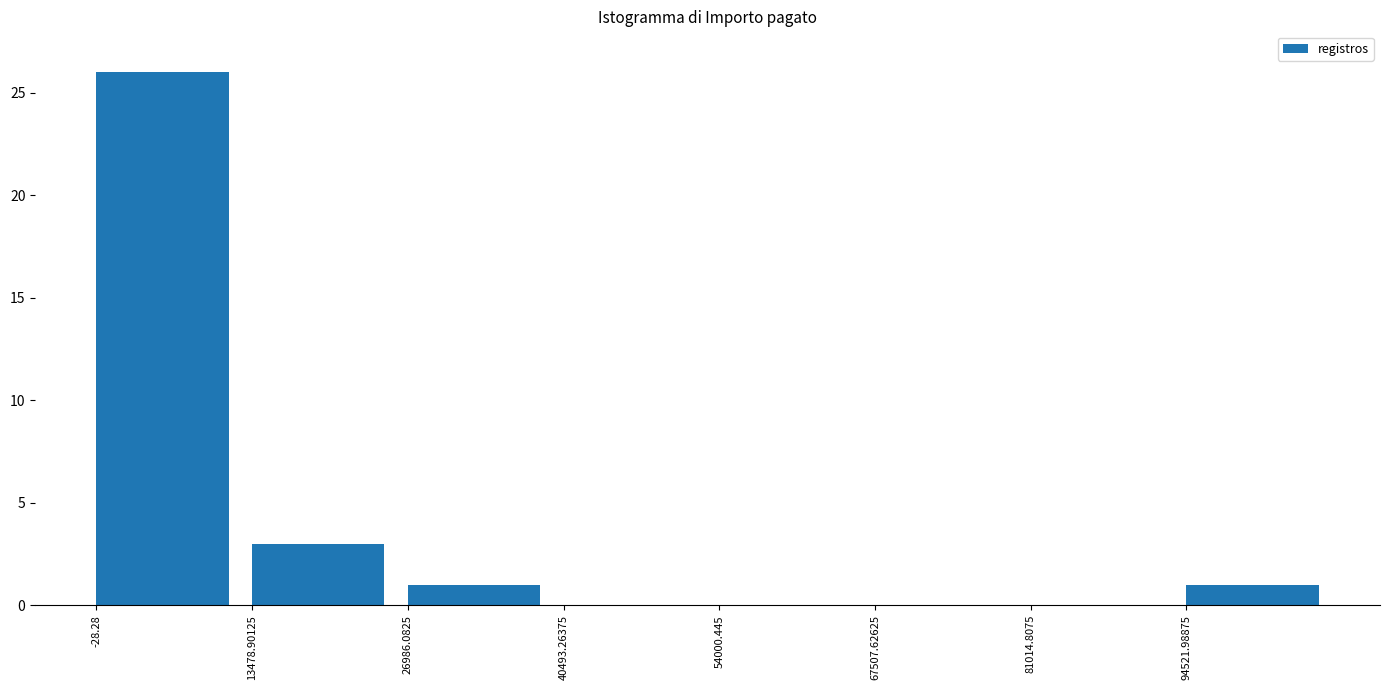

Which range on the x-axis has the tallest bar?

0 to 14000